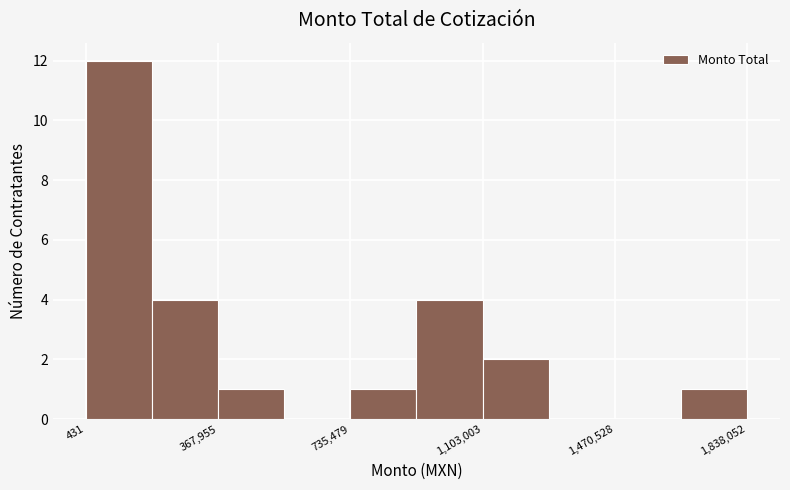

Around what value on the x-axis is the tallest bar? Give the approximate position of its centre, as read against the axis.

100000